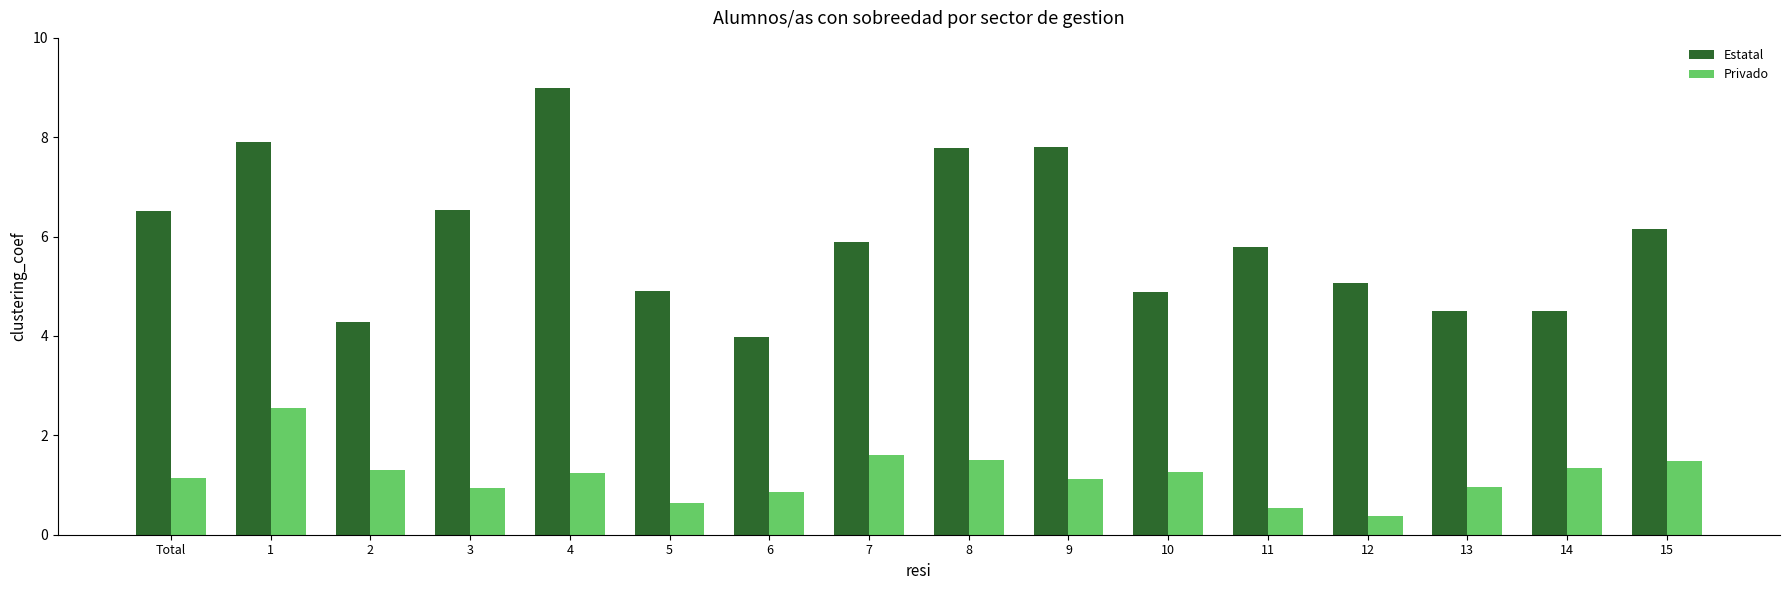

Count the number of data series in this chart.

2